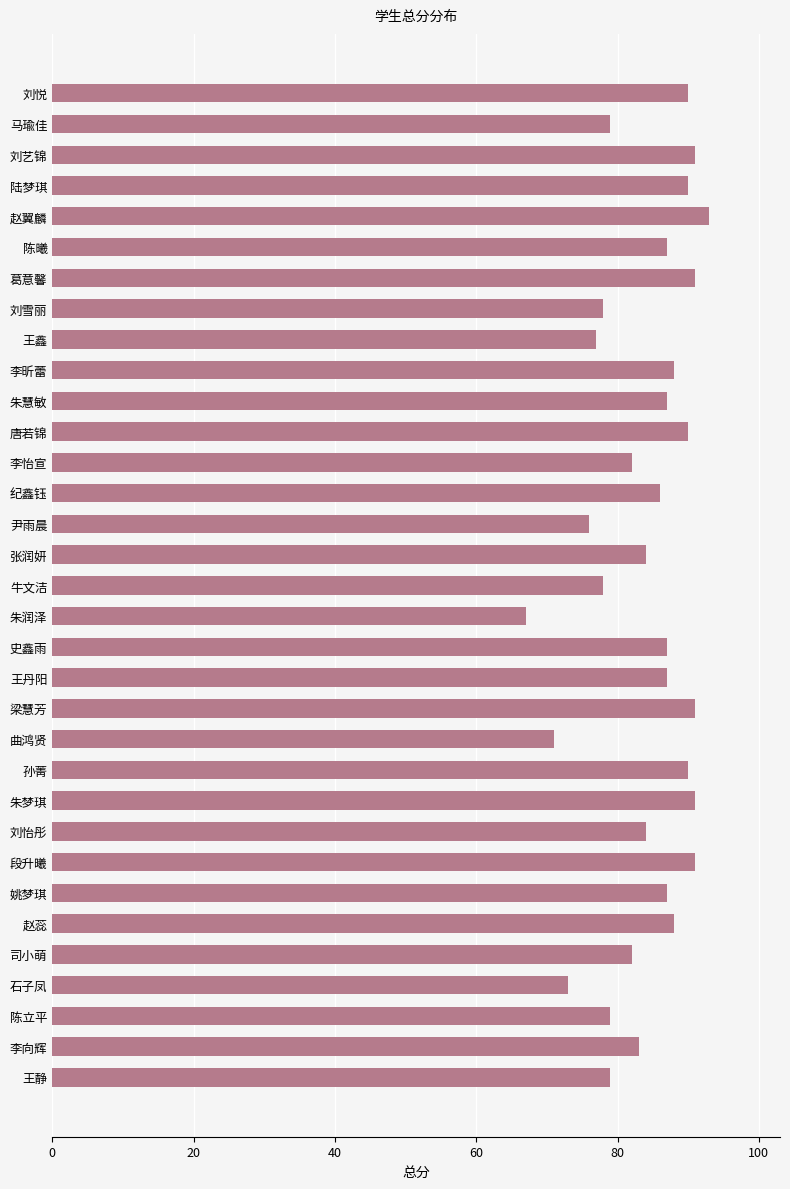

What value does the data have at 孙菁?

90